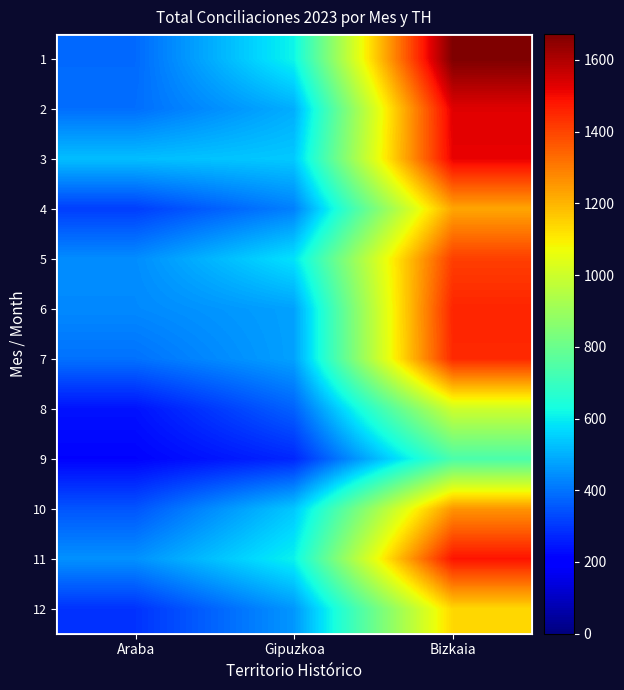

What is the sum of all 8 values?

1612